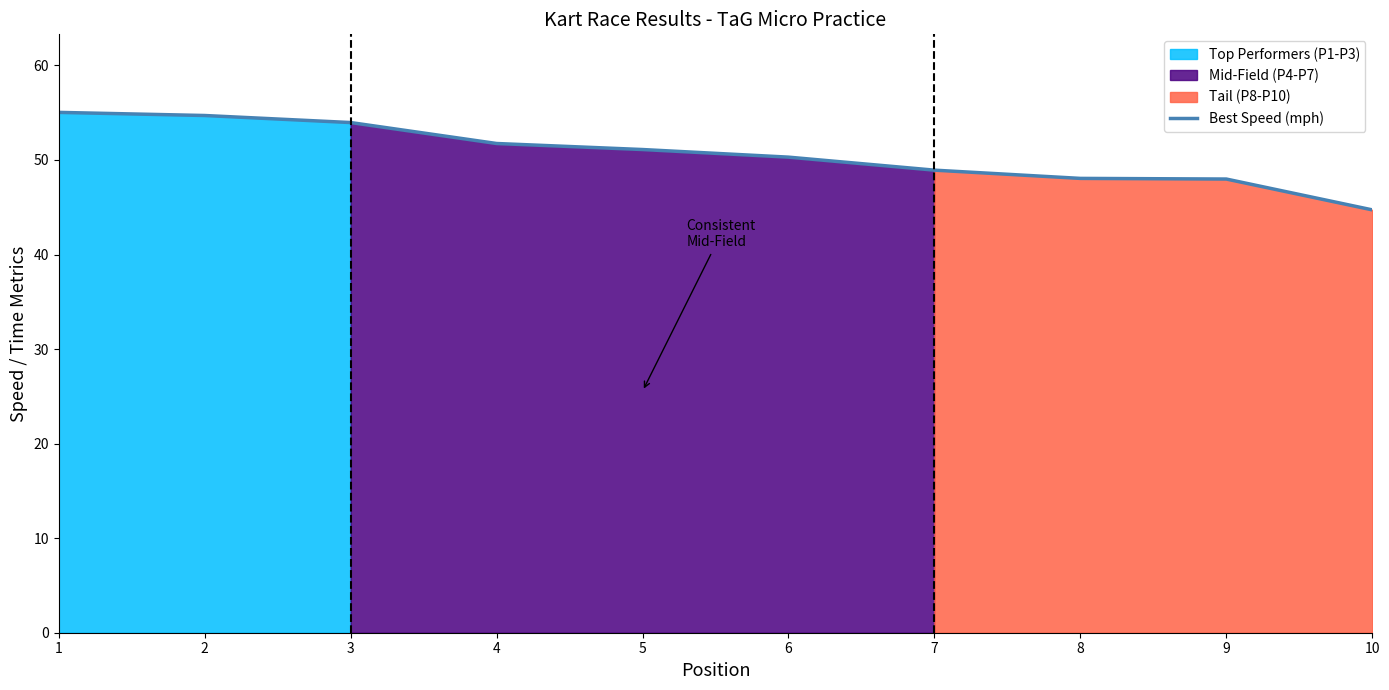

What is the value of the 6th point from the left?

50.3